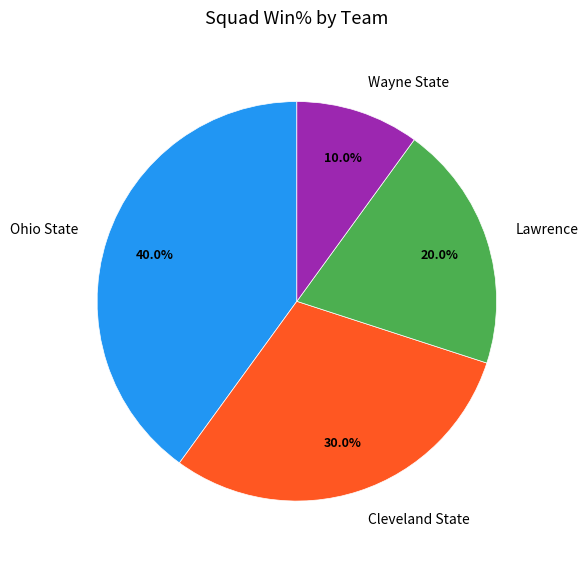

Which category has the smallest portion of the pie?

Wayne State